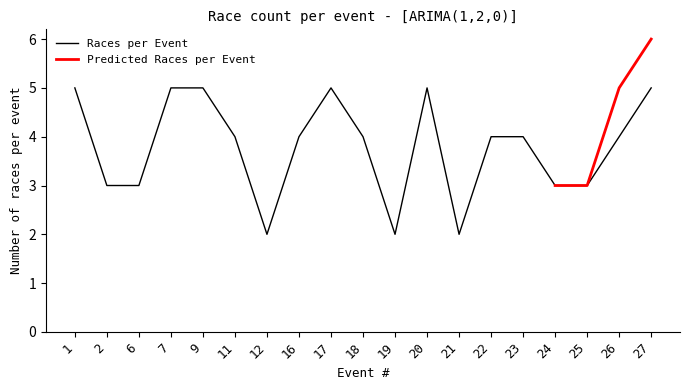

Is this an area chart (filled region under the line)?

No